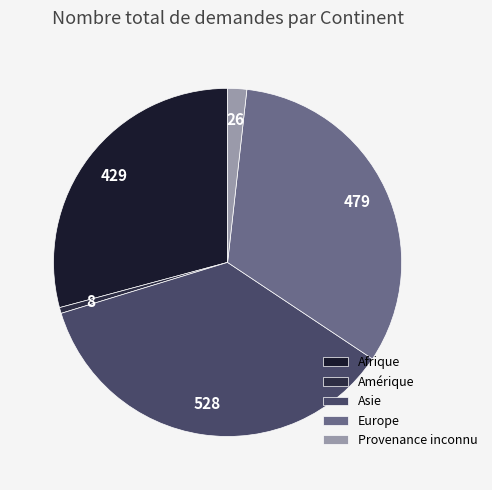

Is there any slice that represents more than half of the pie?

No